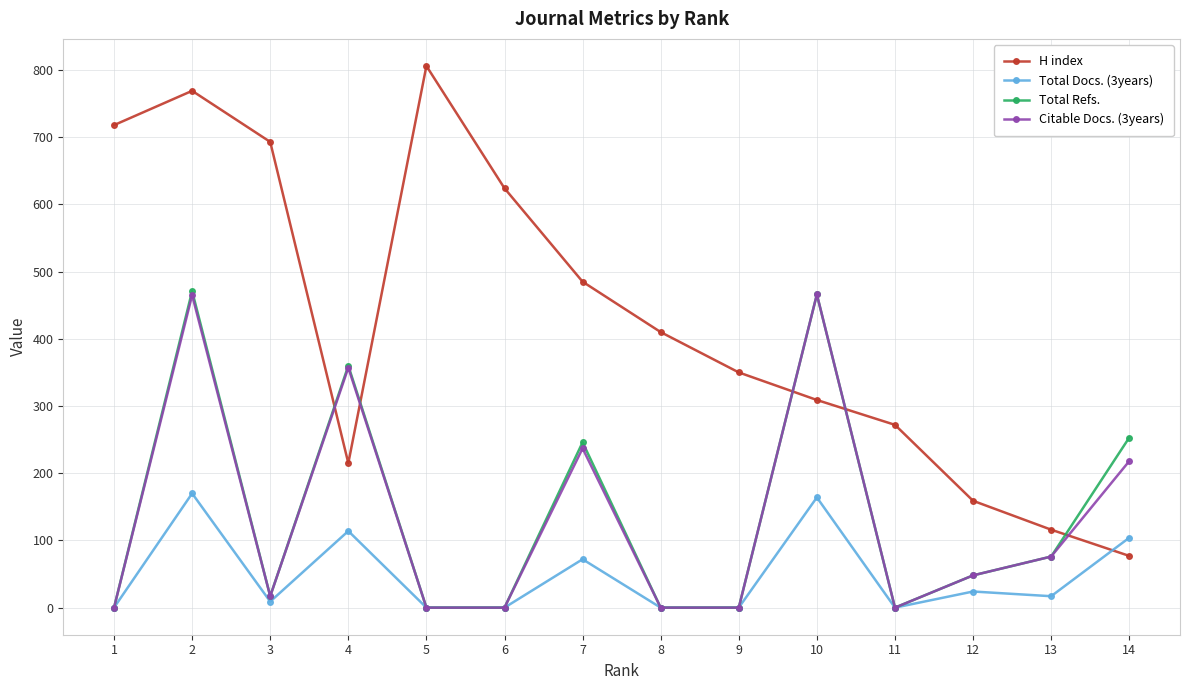

How many intersections are there between Total Refs. and H index?

5